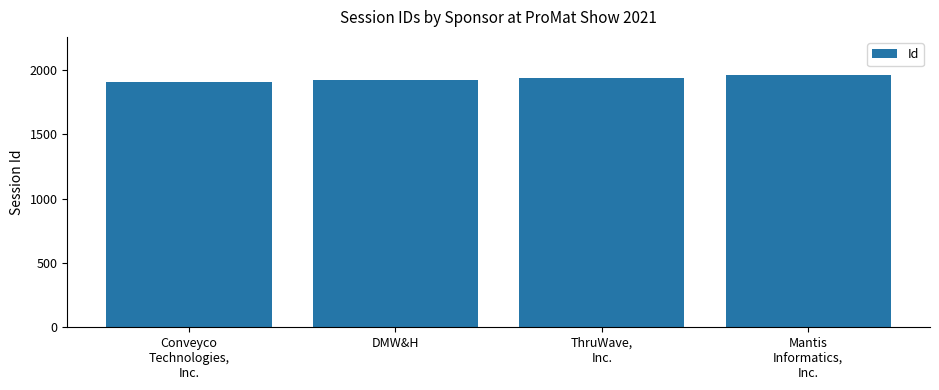

What is the sum of the values at ThruWave,
Inc. and Conveyco
Technologies,
Inc.?

3844